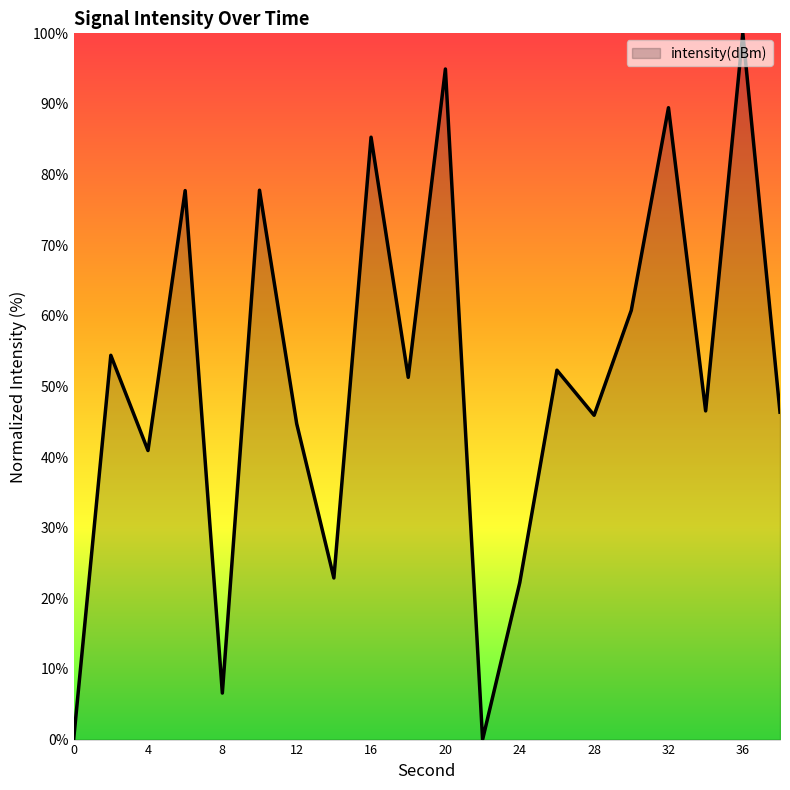

What is the difference between the maximum and minimum values?

100.0